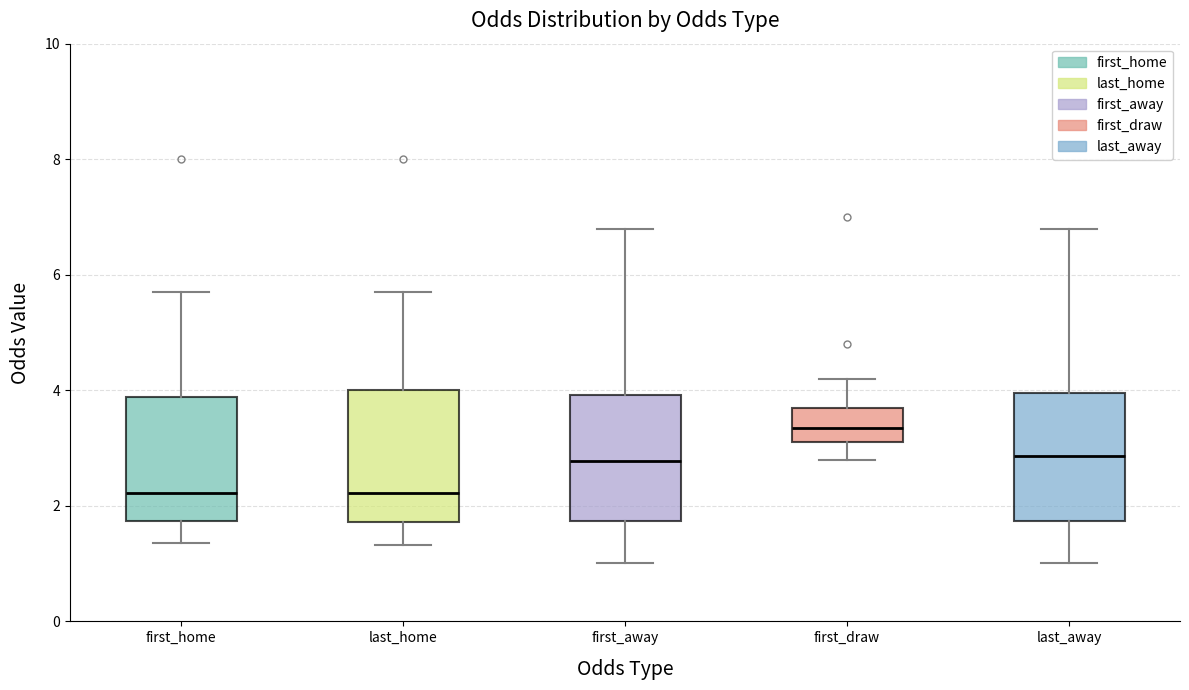

Reading left to right, read every box against the y-axis: the position of its median line, the range the box covers, and the ends of its whiskers. The values are not printed on the chart, so give them approximately, as read against the axis.

first_home: median 2.2, box 1.8 to 3.8, whiskers 1.4 to 5.8
last_home: median 2.2, box 1.8 to 4.0, whiskers 1.4 to 5.8
first_away: median 2.8, box 1.8 to 4.0, whiskers 1.0 to 6.8
first_draw: median 3.4, box 3.2 to 3.6, whiskers 2.8 to 4.2
last_away: median 2.8, box 1.8 to 4.0, whiskers 1.0 to 6.8